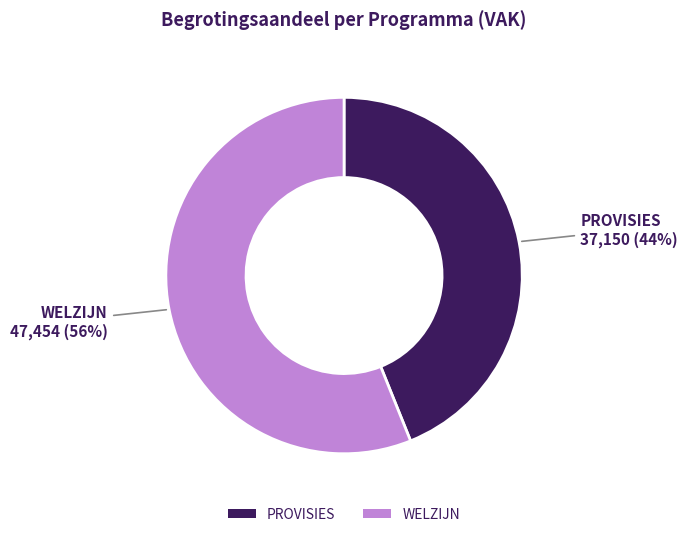

How many segments does this pie chart have?

2